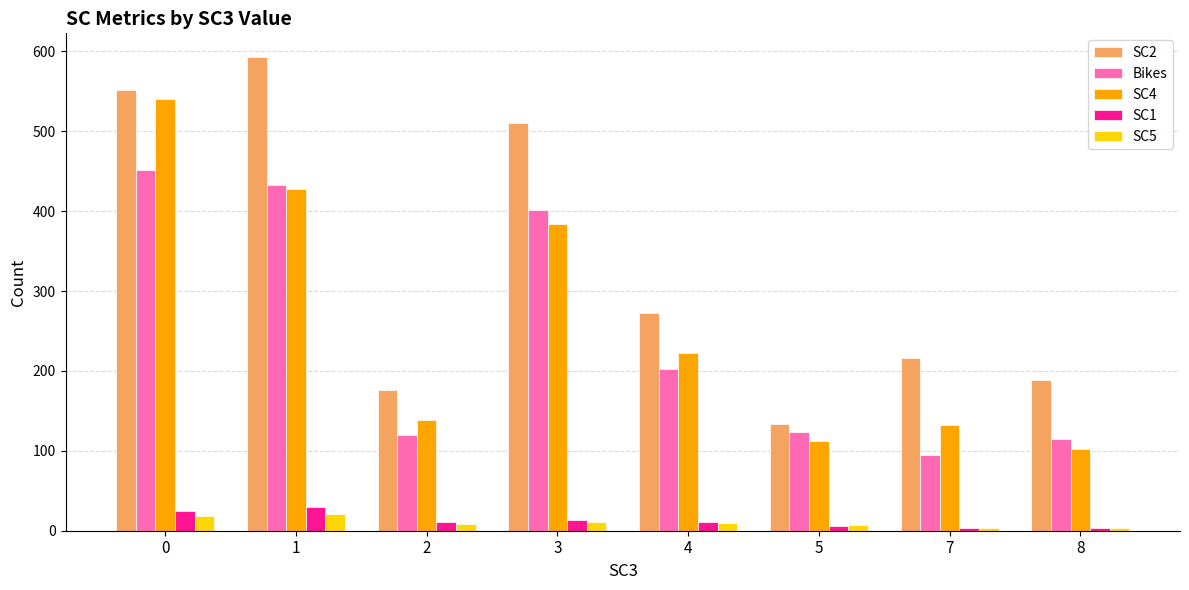

What is the difference between the maximum and minimum values in the Bikes series?

356